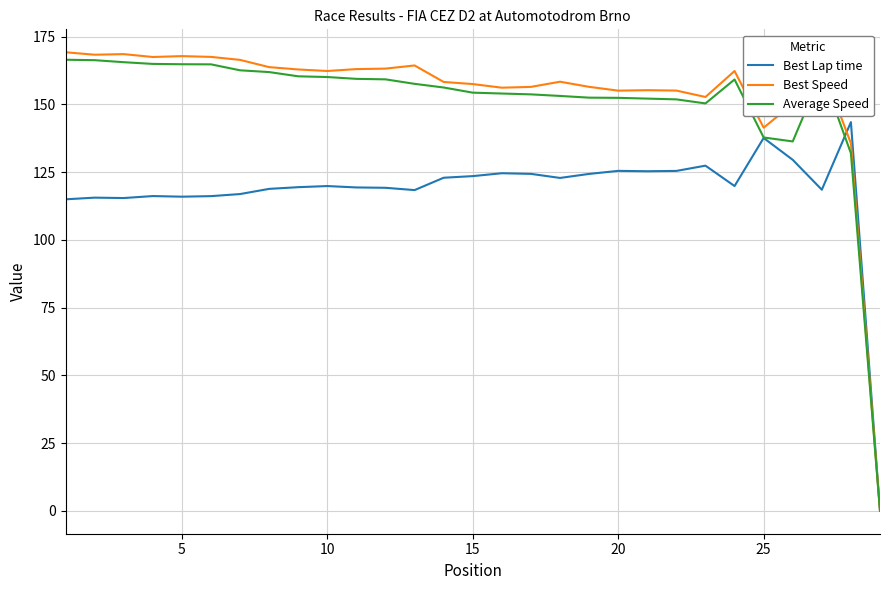

Which series has the widest spread of values?

Best Speed